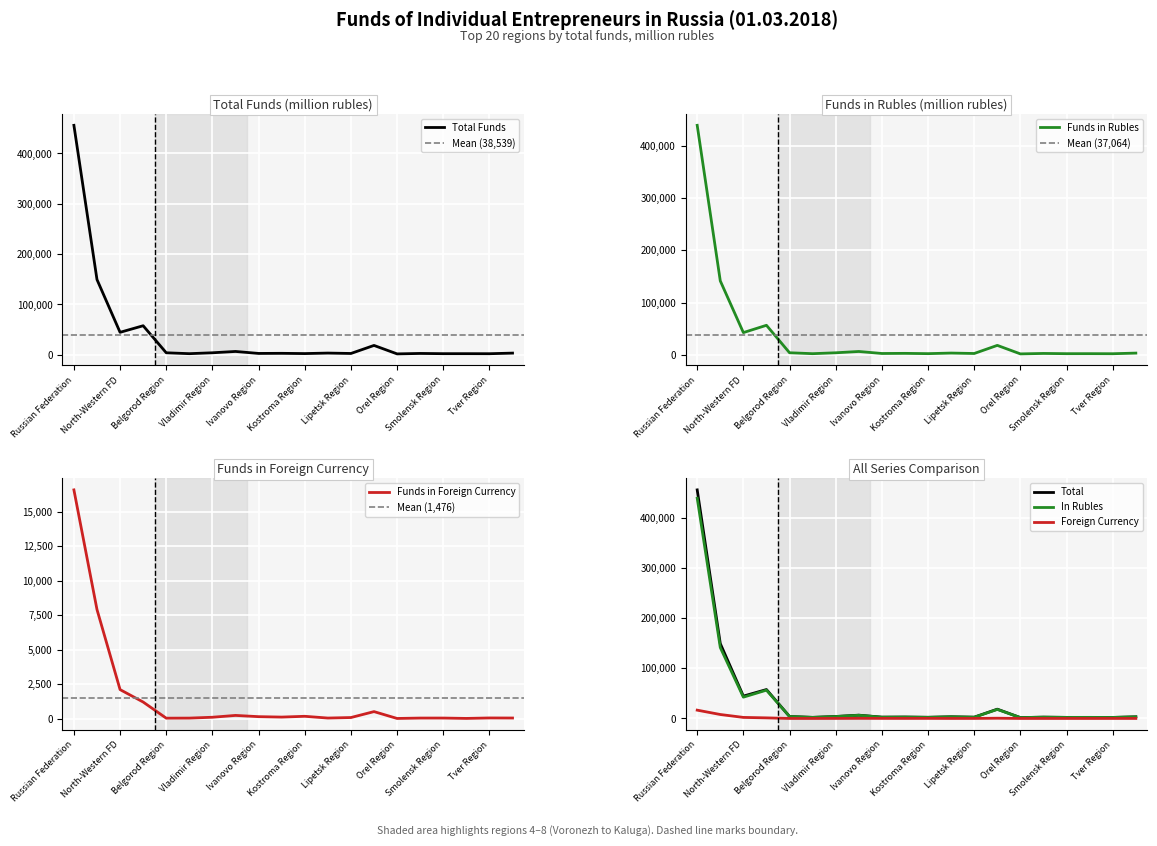

Which series has the largest total across all categories?

total